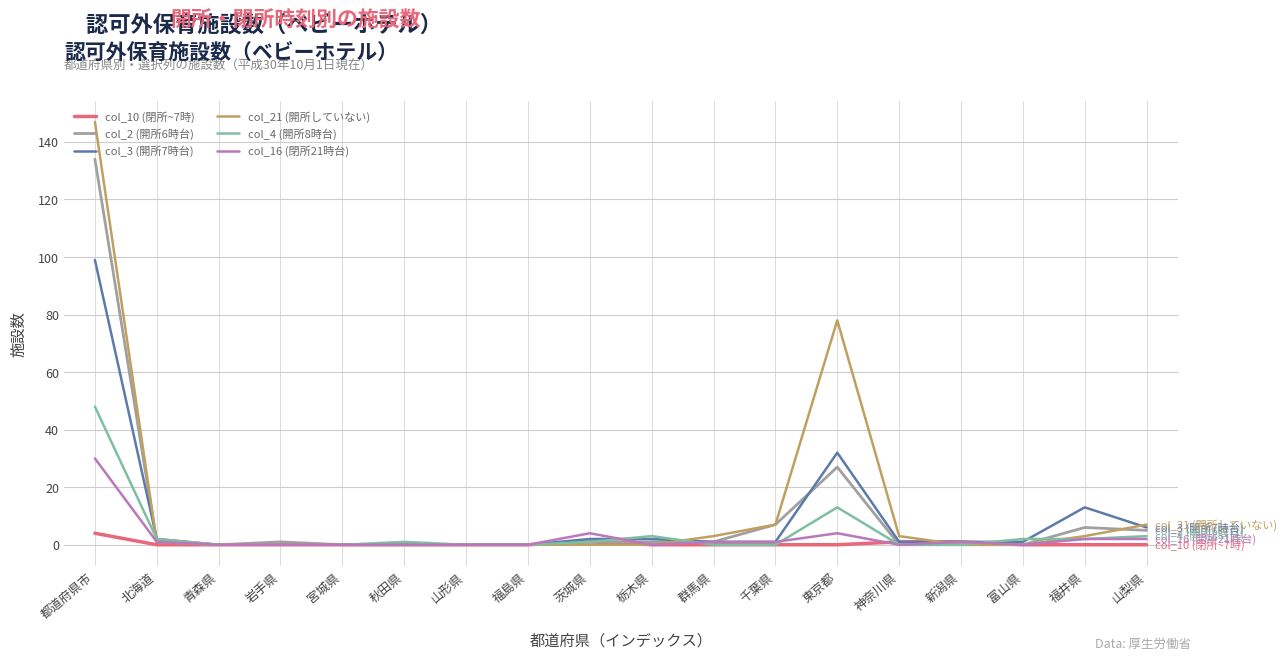

Between 都道府県市 and 山形県, which series saw the biggest shift?

col_21 (開所していない)